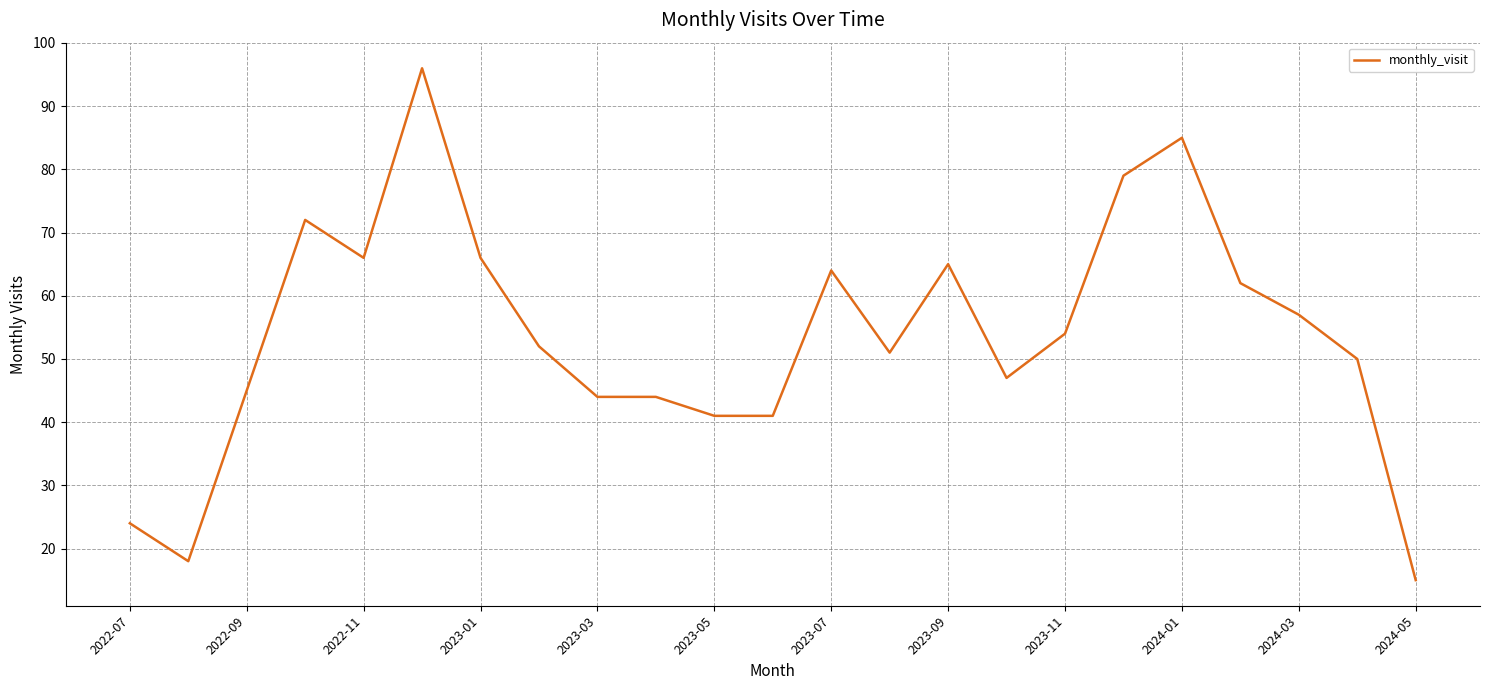

What is the average value?

54